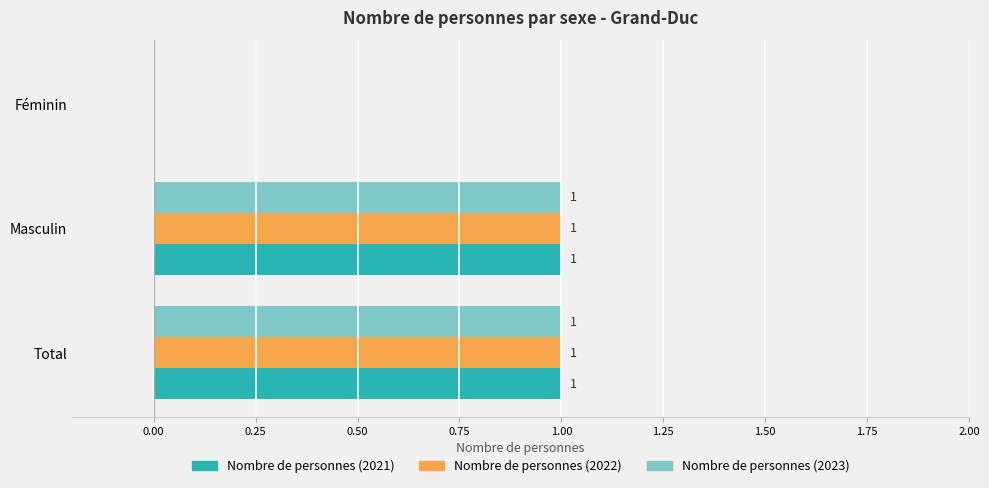

How many Nombre de personnes (2023) values are between 0 and 1?

3